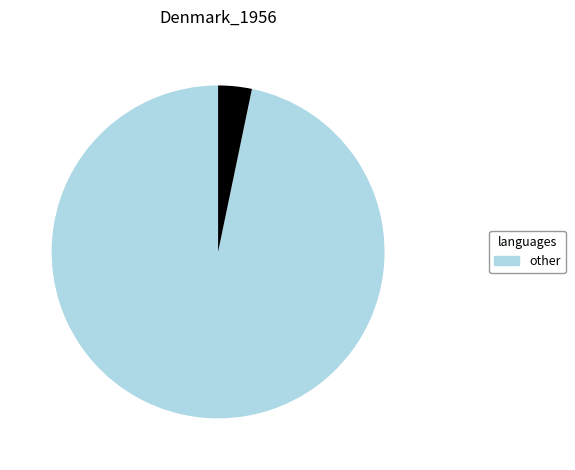

Does any single category account for the majority?

Yes